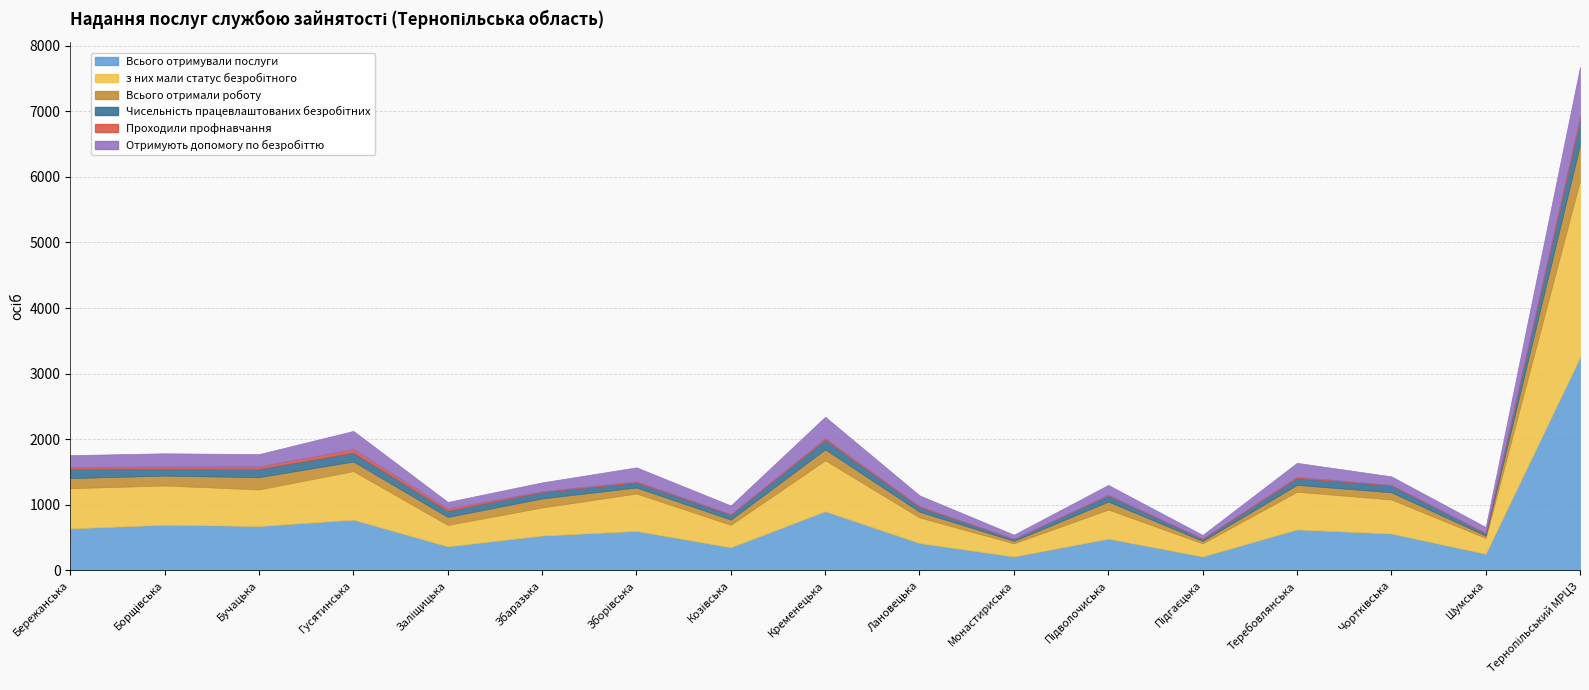

How many values in the Всього отримали роботу series are below 121?

8